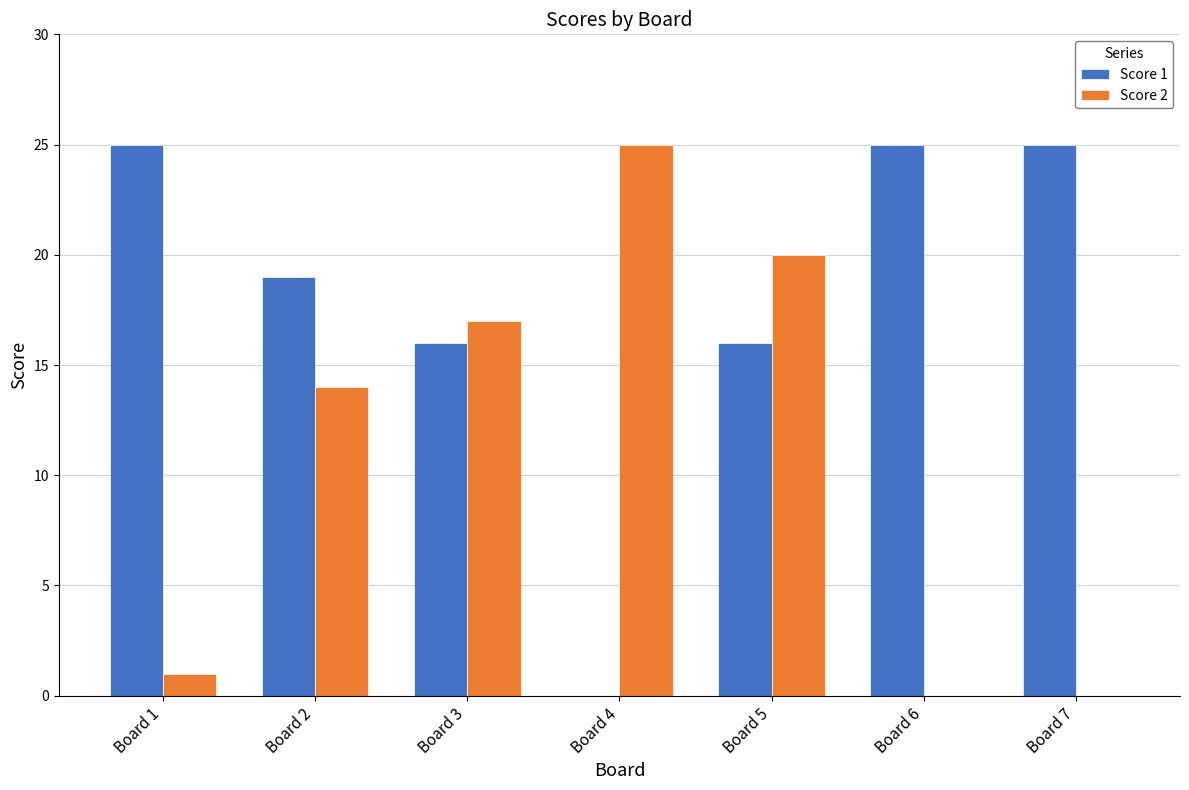

How many categories are shown in the chart?

7